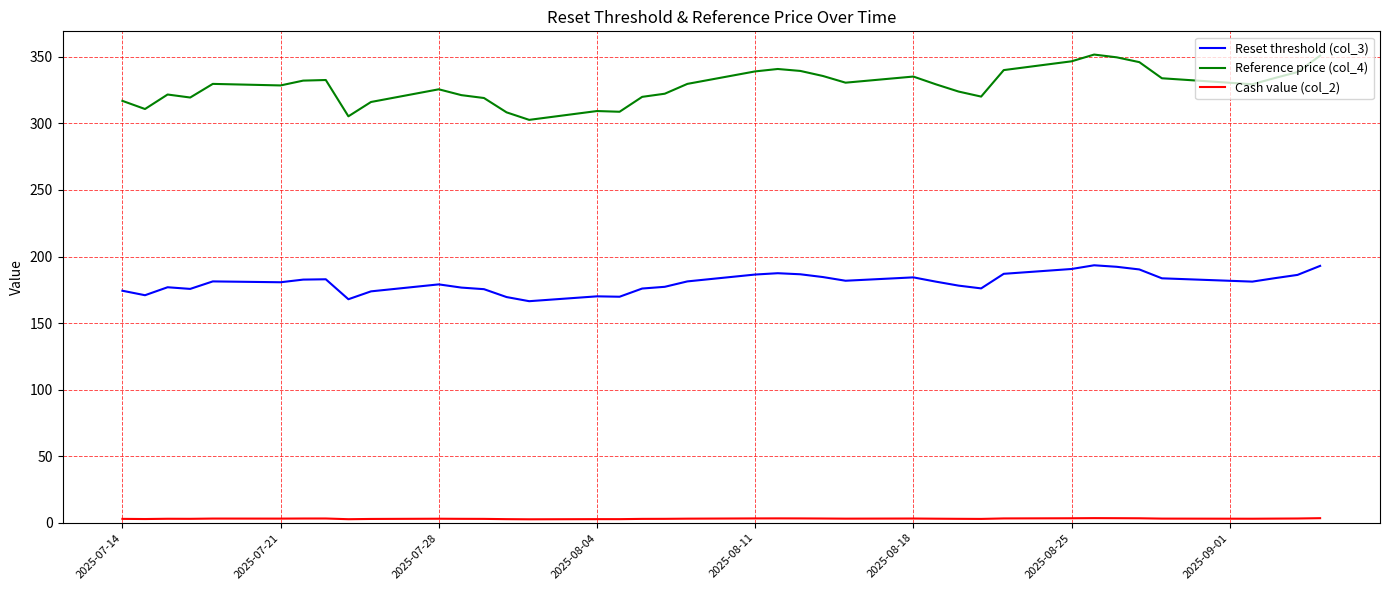

Does the chart have visible grid lines?

Yes